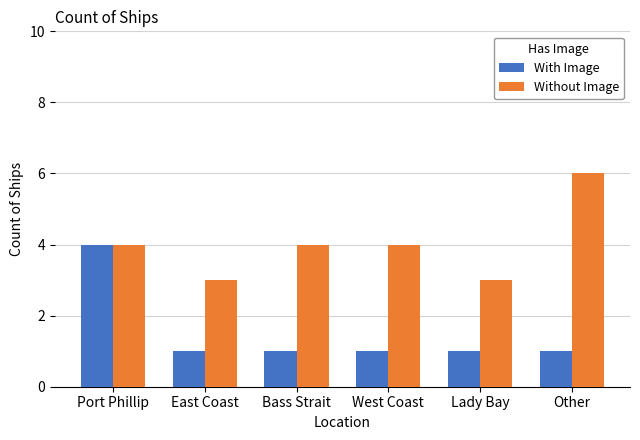

What is the maximum value for Without Image?

6